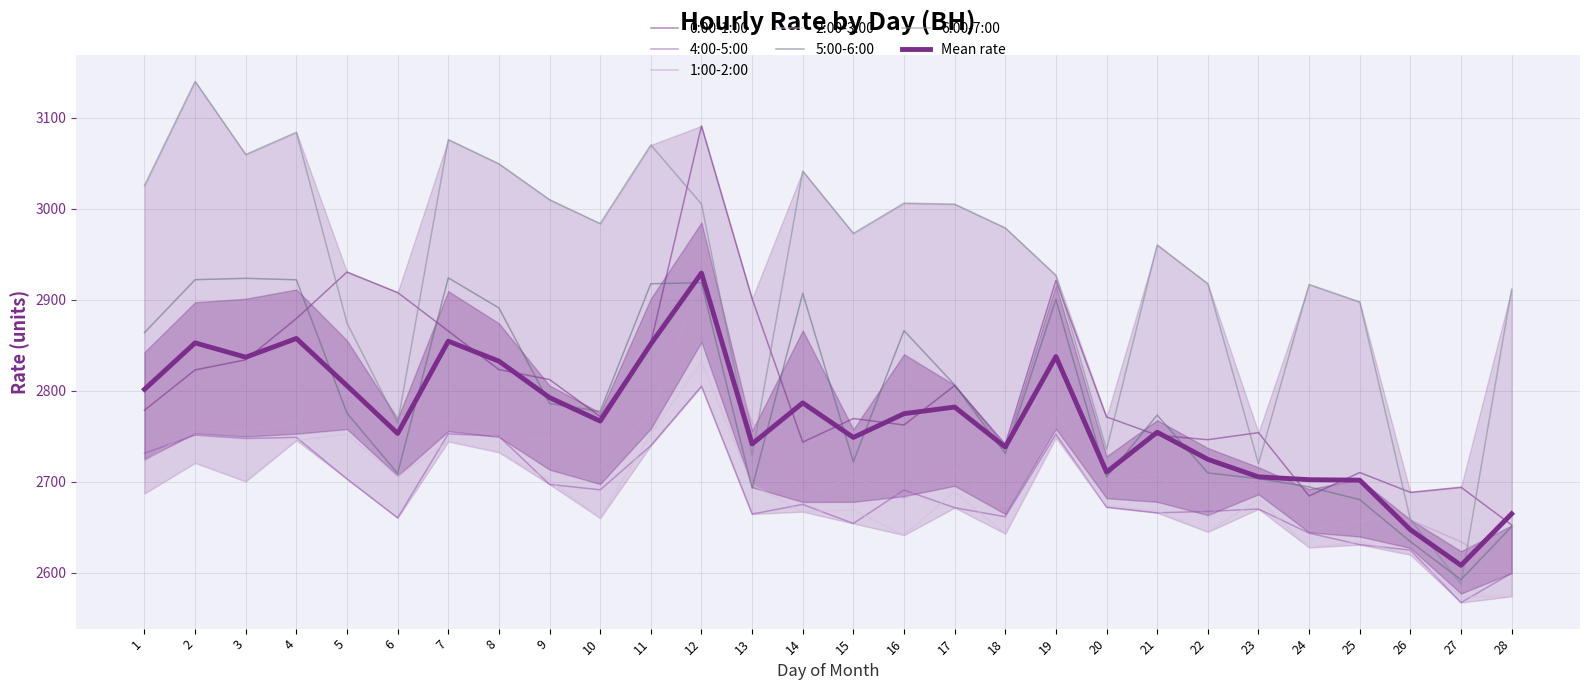

Between 16 and 26, which is larger?

16